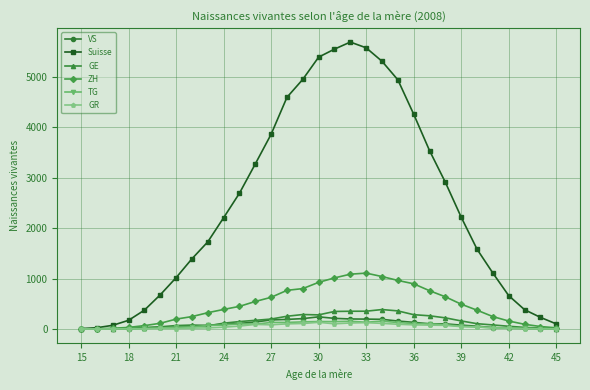

What is the average value of the Suisse series?

2470